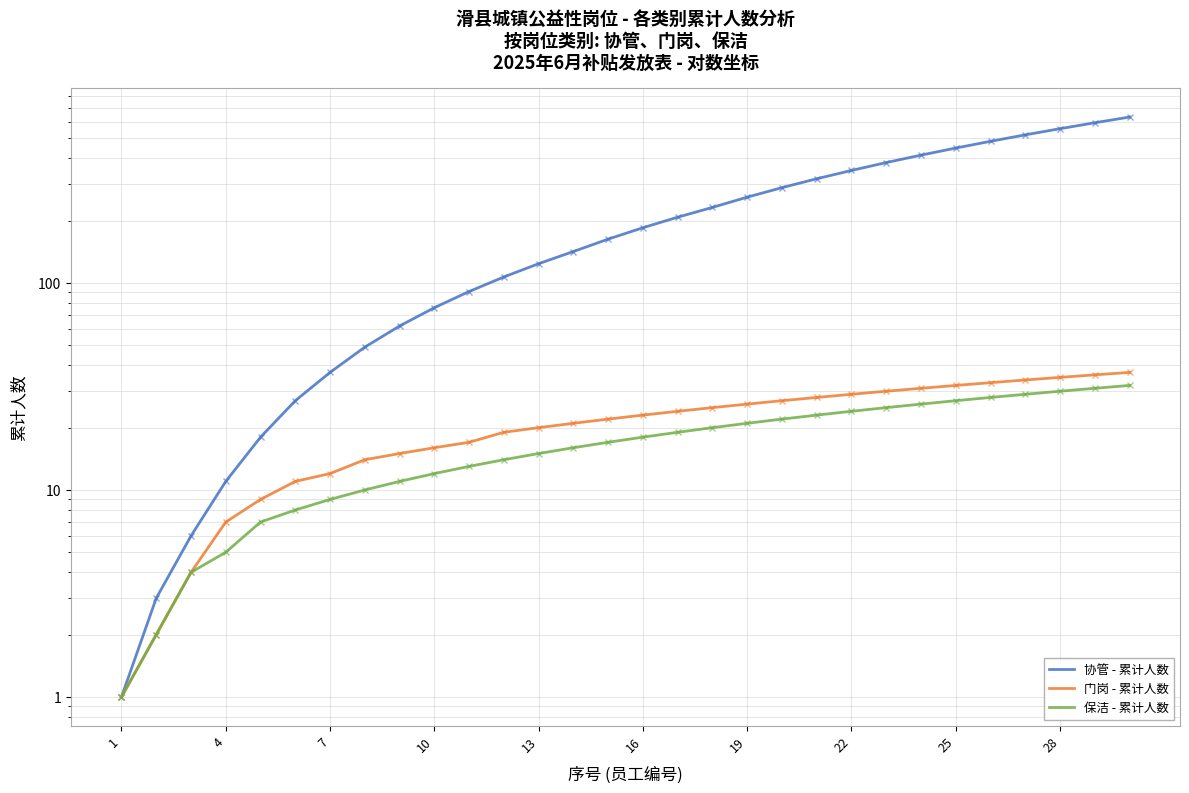

What are all the series names shown in the legend?

协管 - 累计人数, 门岗 - 累计人数, 保洁 - 累计人数